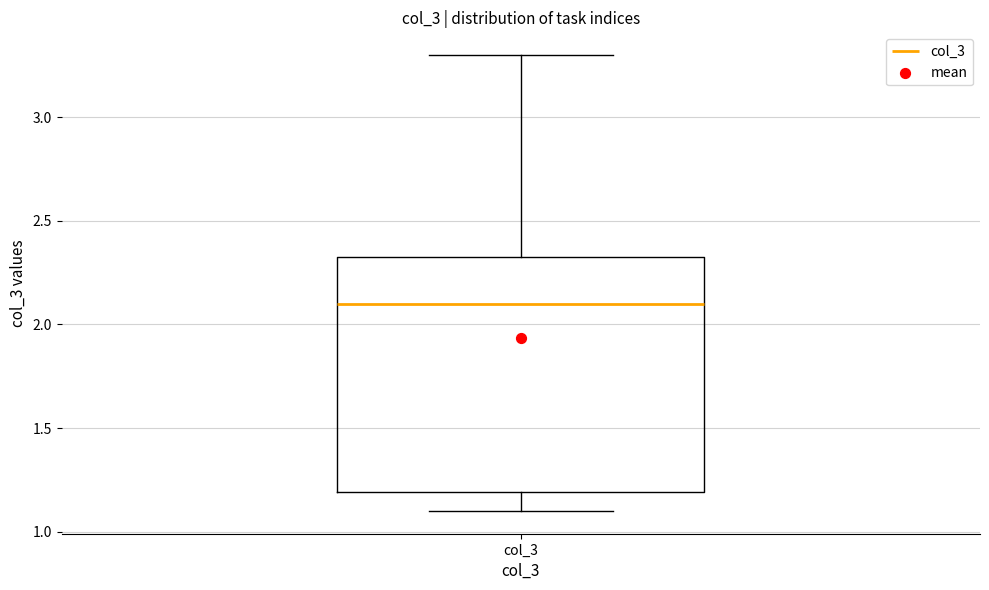

Transcribe this box plot: give where the median line is, the range the box spans, and where the two whiskers end, as read against the y-axis. The values are not printed on the chart, so give them approximately, as read against the axis.

median 2.10, box 1.20 to 2.35, whiskers 1.10 to 3.30